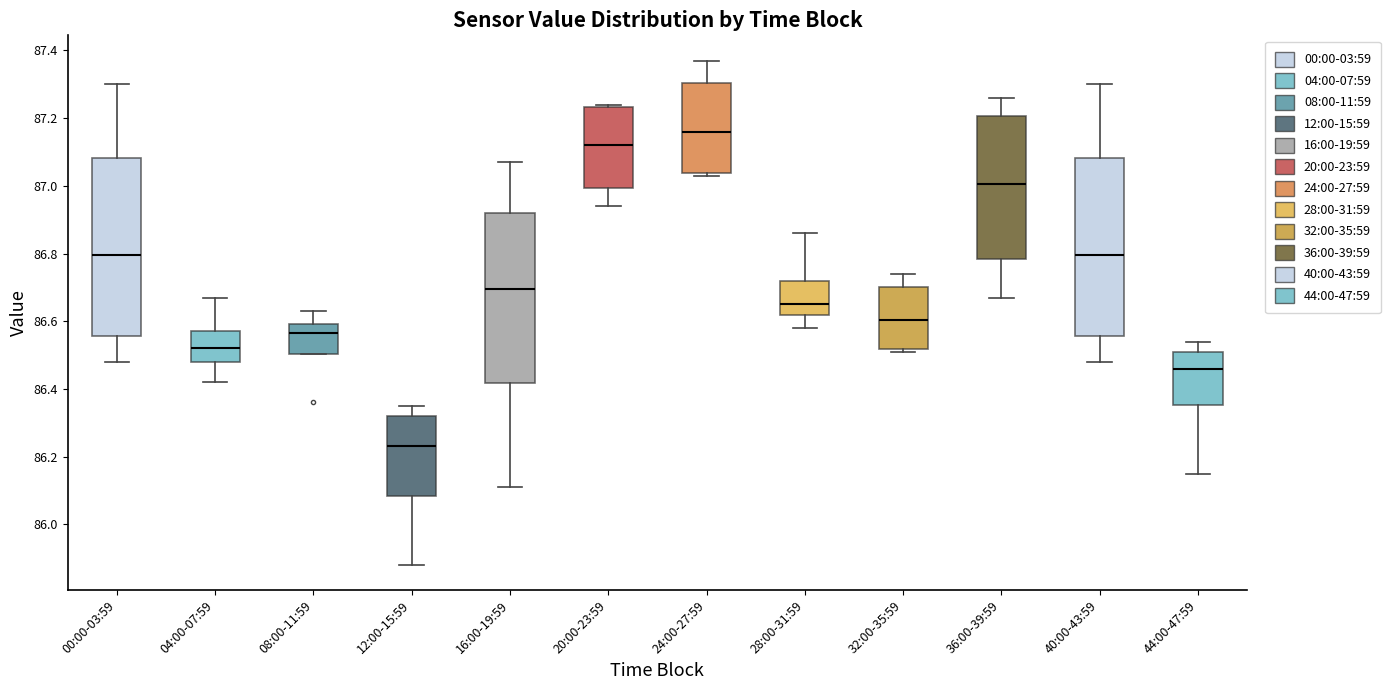

Which box's median line is the lowest?

12:00-15:59